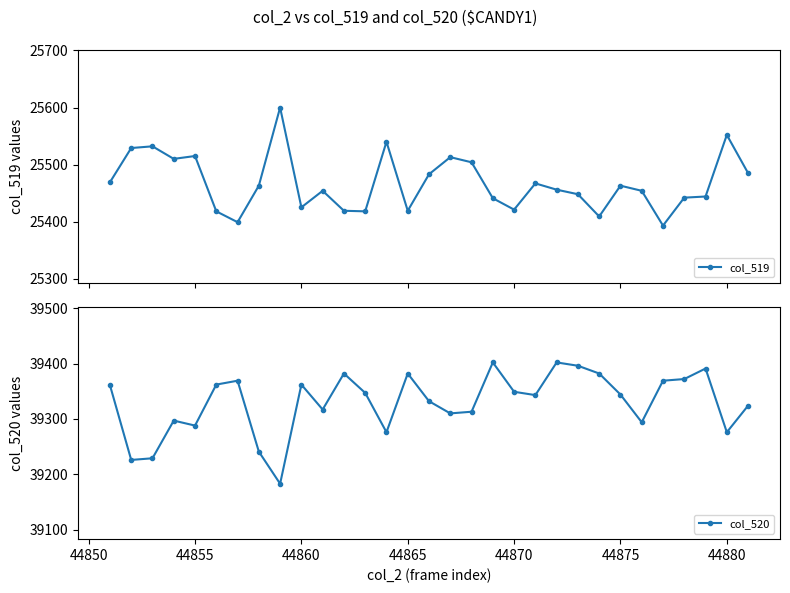

Is this an area chart (filled region under the line)?

No